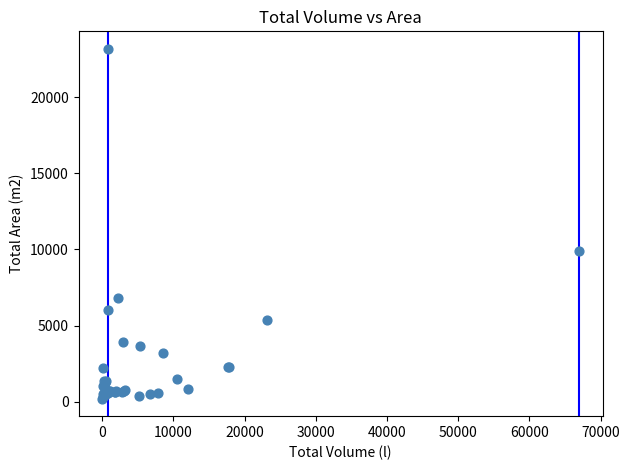

What Y value in the scatter plot is closest to 11689?

9906